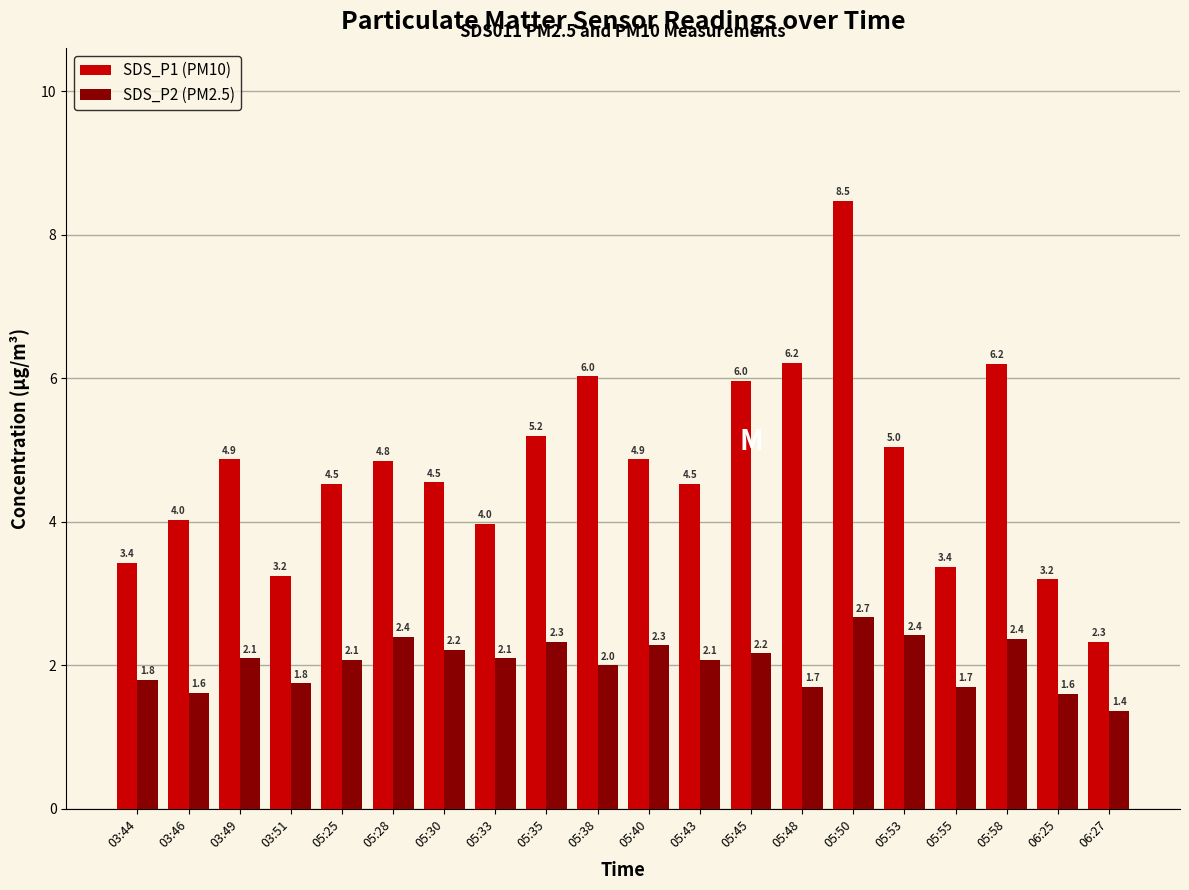

What is the approximate value of SDS_P1 (PM10) at 06:25?

3.2